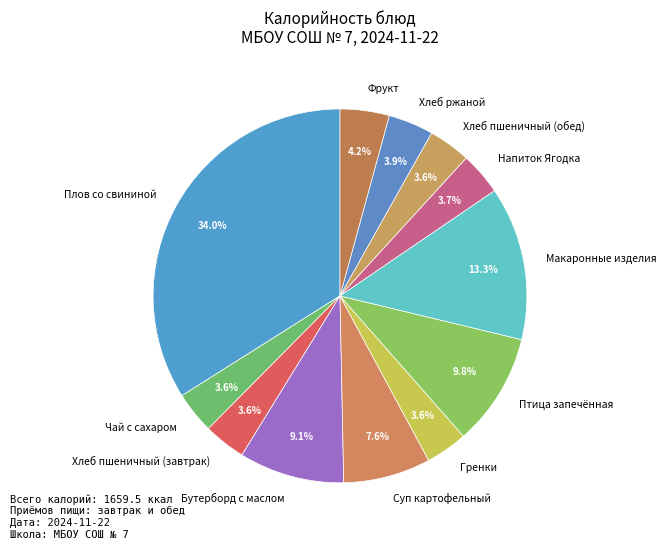

Does any single category account for the majority?

No